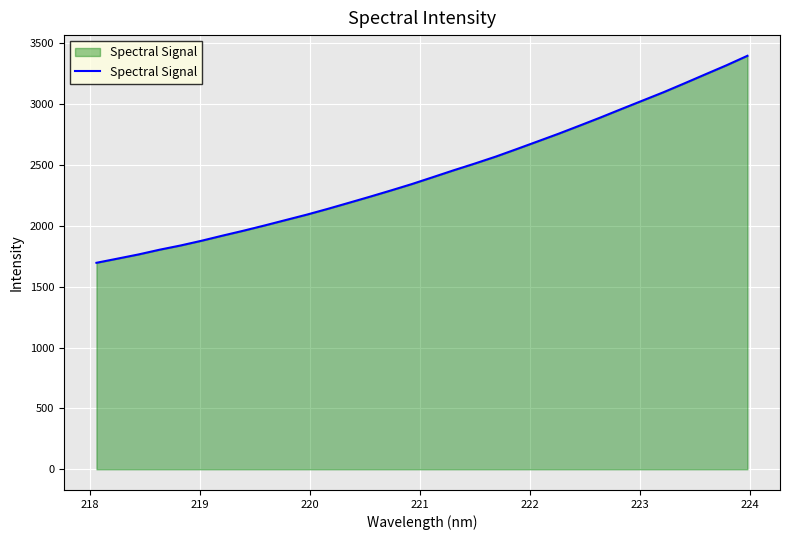

What is the difference between the maximum and minimum values?

1701.3